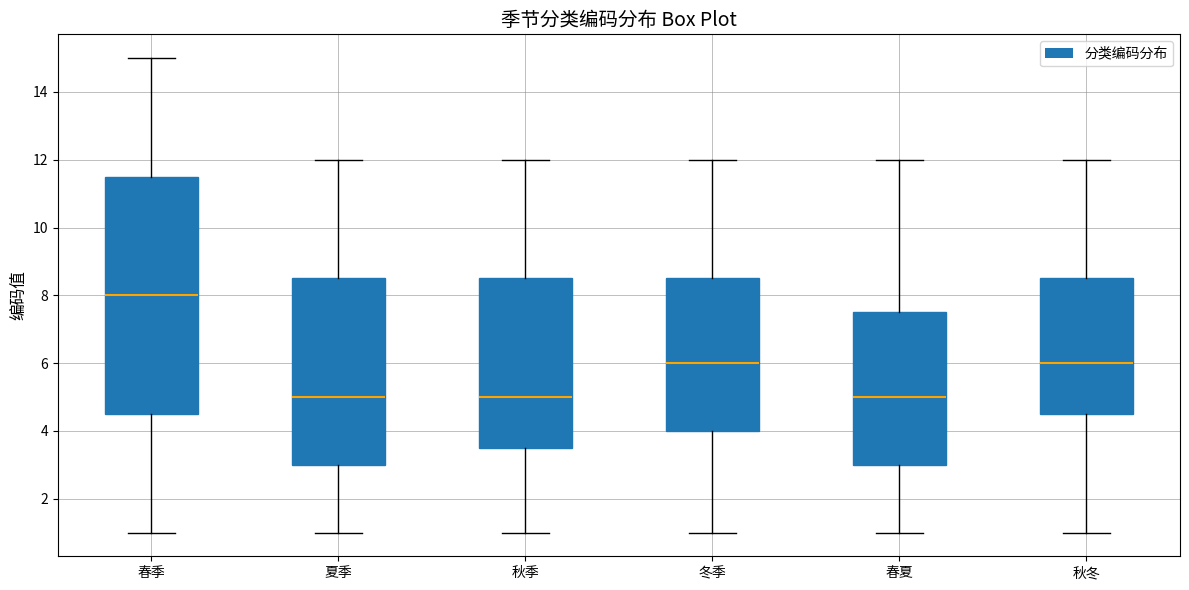

Which box is the tallest, from its lower edge to its upper edge?

春季